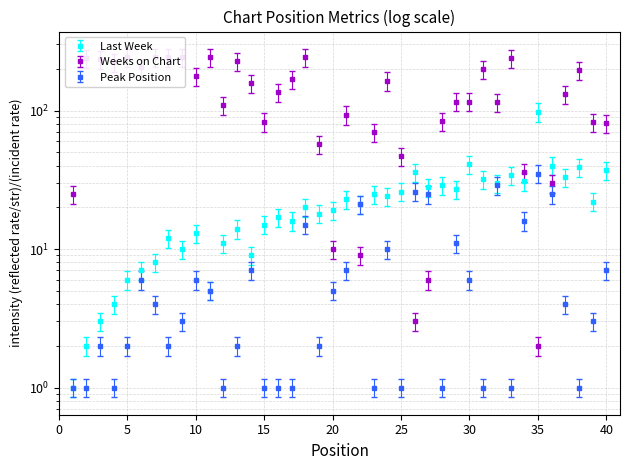

Is it true that Weeks on Chart equals 262 at 38?

False